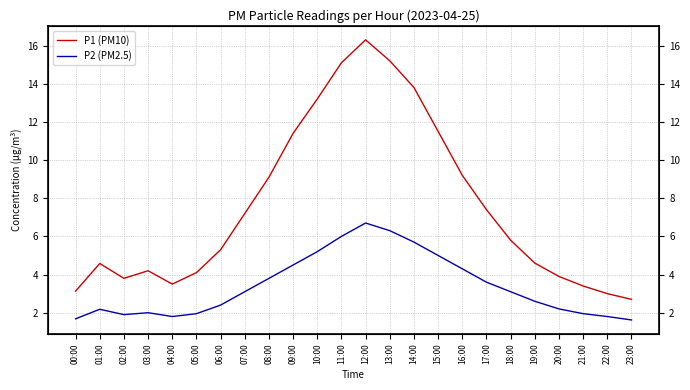

What is the label of the 11th point from the left?

10:00